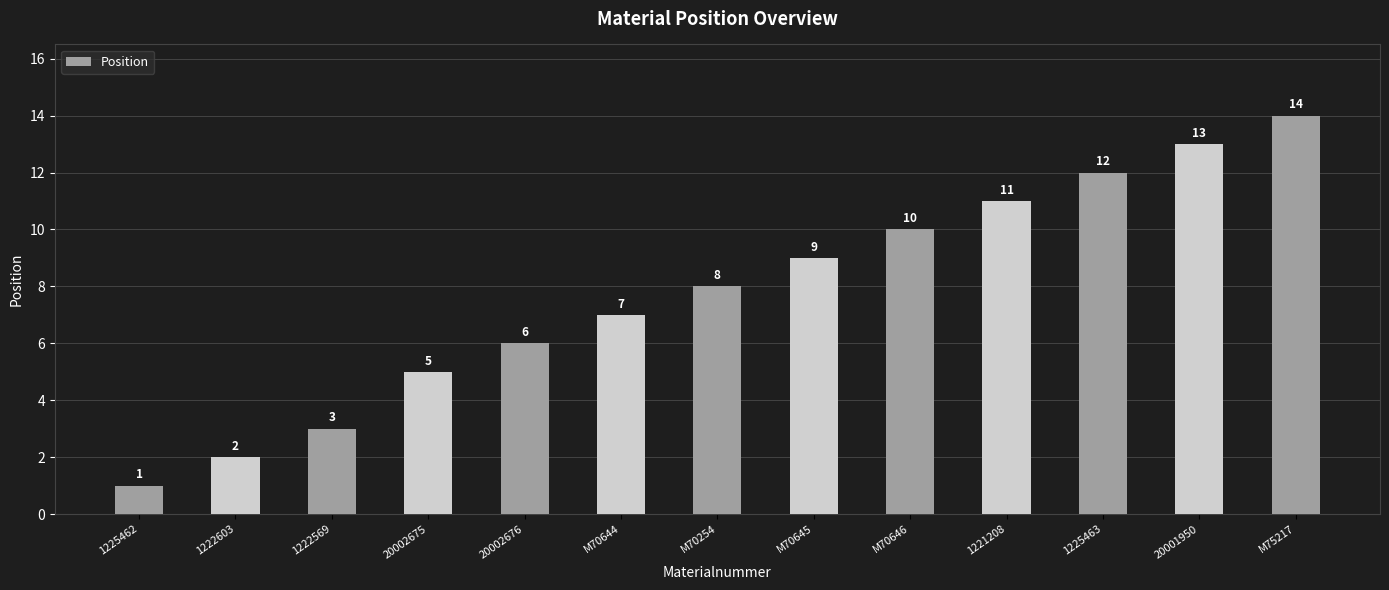

What is the change in value from 20002675 to 20002676?

+1